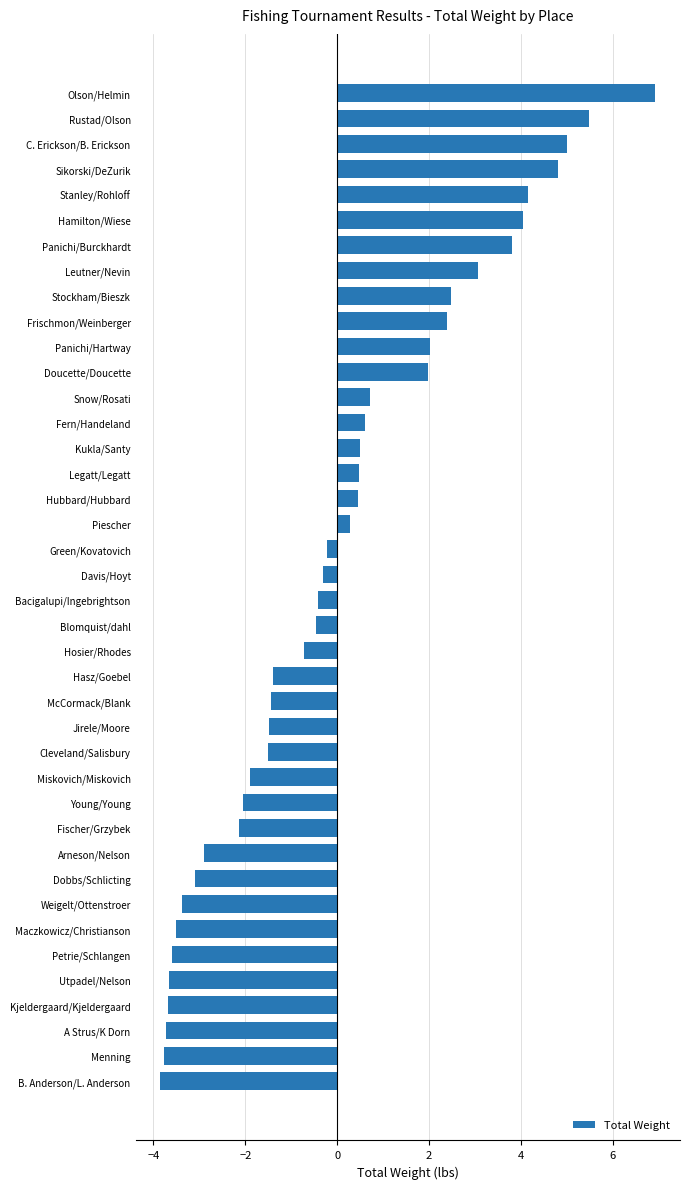

What is the minimum value shown in the chart?

-3.8